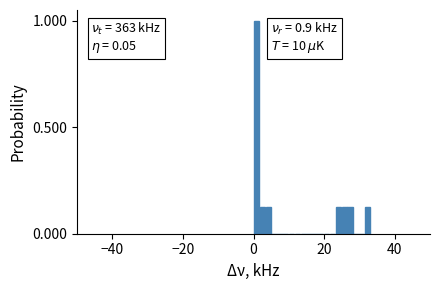

Around what value on the x-axis is the tallest bar? Give the approximate position of its centre, as read against the axis.

0